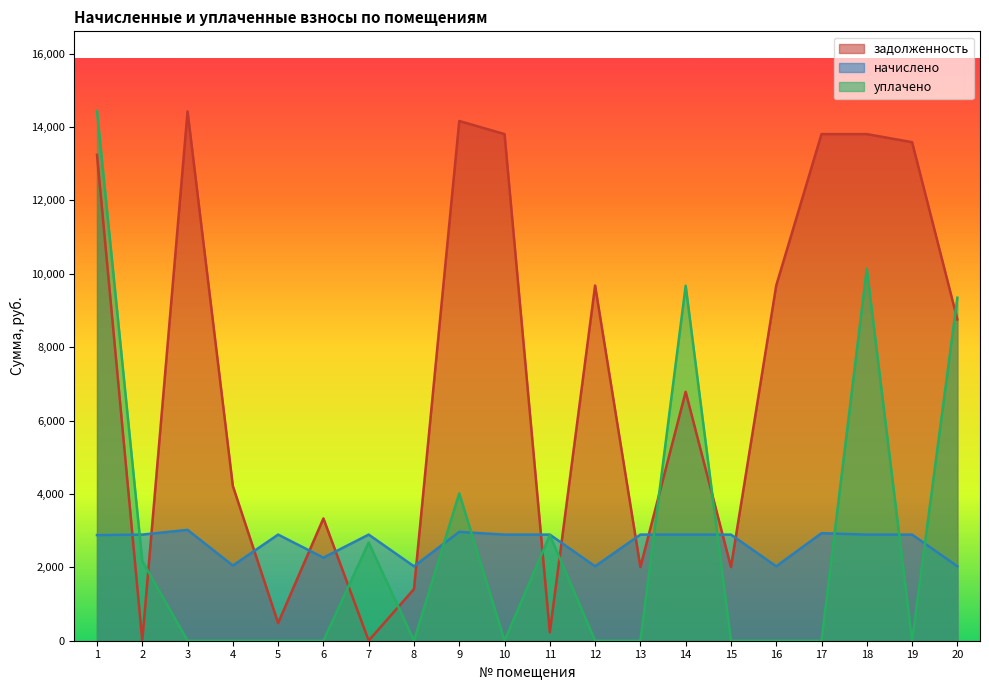

Reading left to right, what are all the values shown in this chart?

задолженность: 13240.7	1.9	14422.9	4217.0	482.0	3332.4	2.3	1407.5	14163.0	13805.8	228.8	9680.3	2007.4	6782.4	2007.4	9680.3	13805.8	13805.8	13585.8	8755.1
начислено: 2878.1	2891.8	3021.0	2048.0	2891.8	2263.0	2891.8	2027.6	2966.5	2891.8	2891.8	2027.6	2891.8	2891.8	2891.8	2027.6	2930.9	2891.8	2891.8	2027.6
уплачено: 14439.9	2170.0	0.0	0.0	0.0	0.0	2674.0	0.0	4016.0	0.0	2879.1	0.0	0.0	9672.5	0.0	0.0	0.0	10140.0	0.0	9347.5